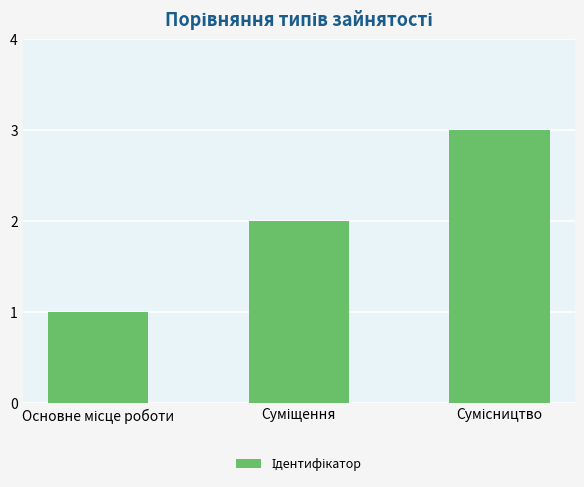

How many categories are shown in the chart?

3